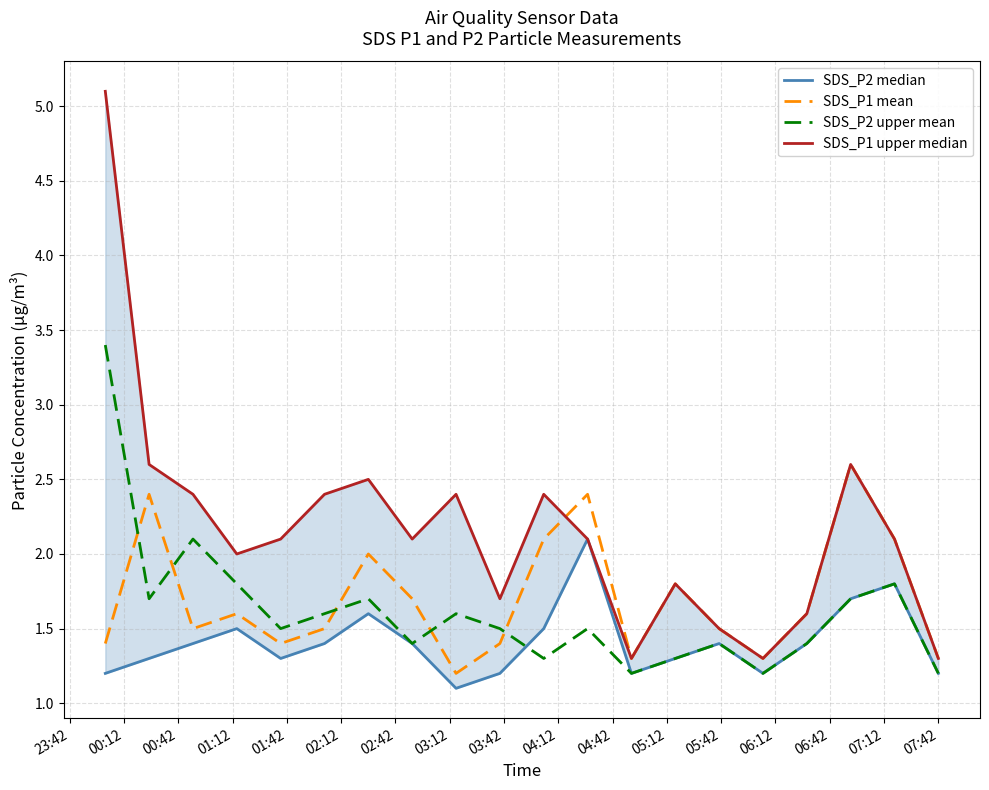

In SDS_P2 median, how many points are lower than both neighbors (excluding endpoints)?

4